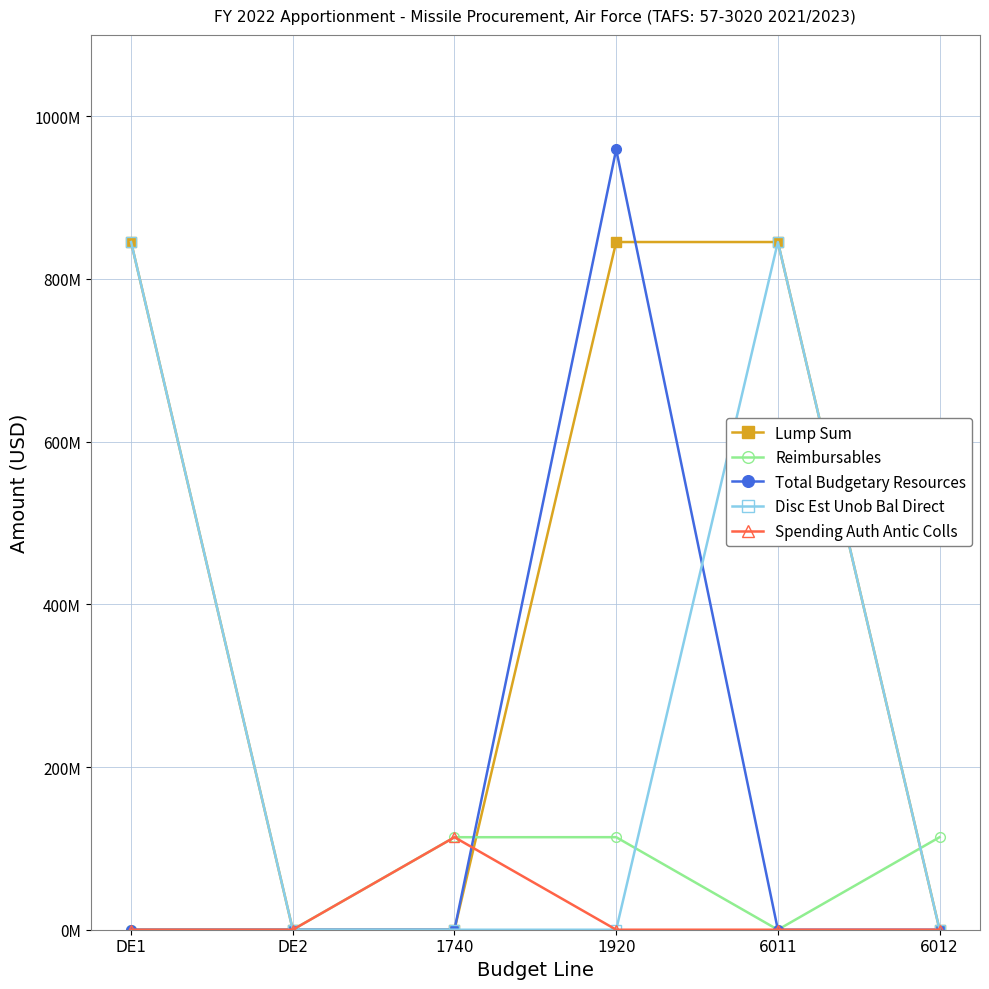

Reading left to right, what are all the values shown in this chart?

Lump Sum: 845378603	0	0	845378603	845378603	0
Reimbursables: 0	52019	113702105	113754124	0	113754124
Total Budgetary Resources: 0	0	0	959132727	0	0
Disc Est Unob Bal Direct: 845378603	0	0	0	845378603	0
Spending Auth Antic Colls: 0	0	113702105	0	0	0